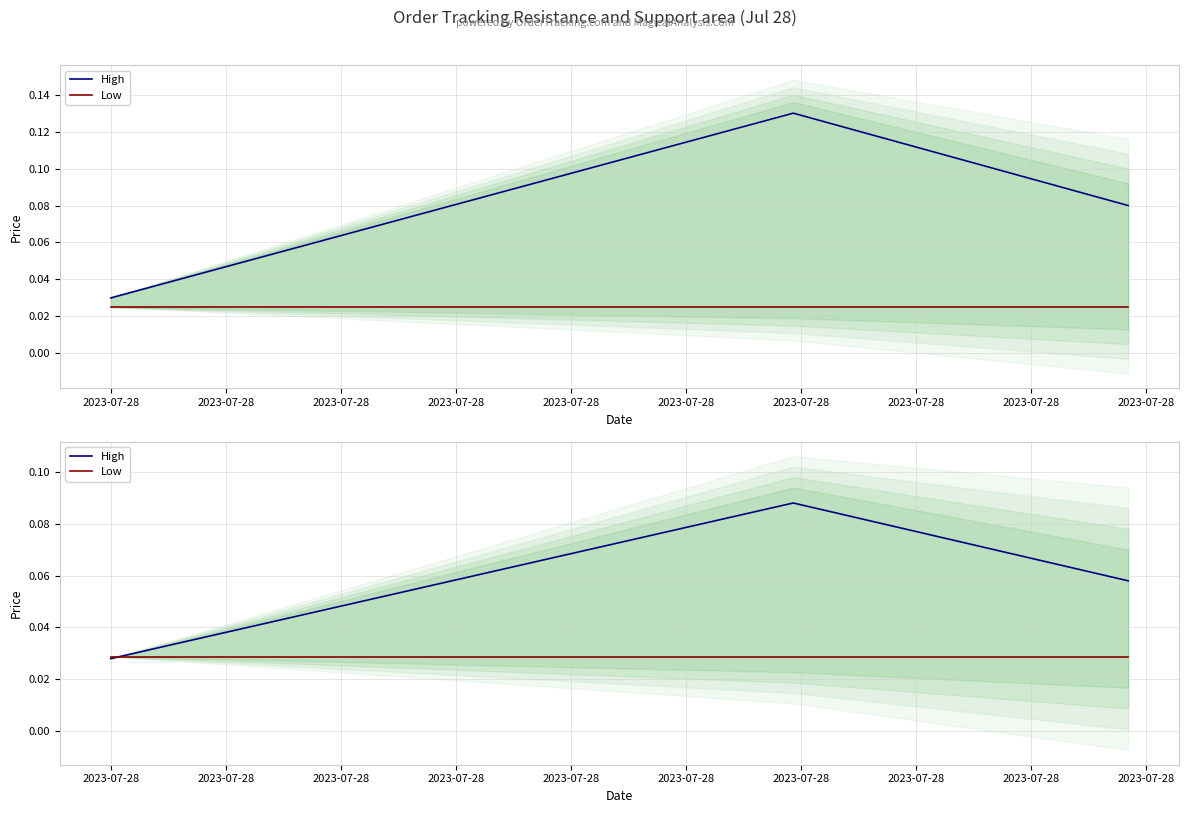

At which label does Low reach its peak?

2023-07-28